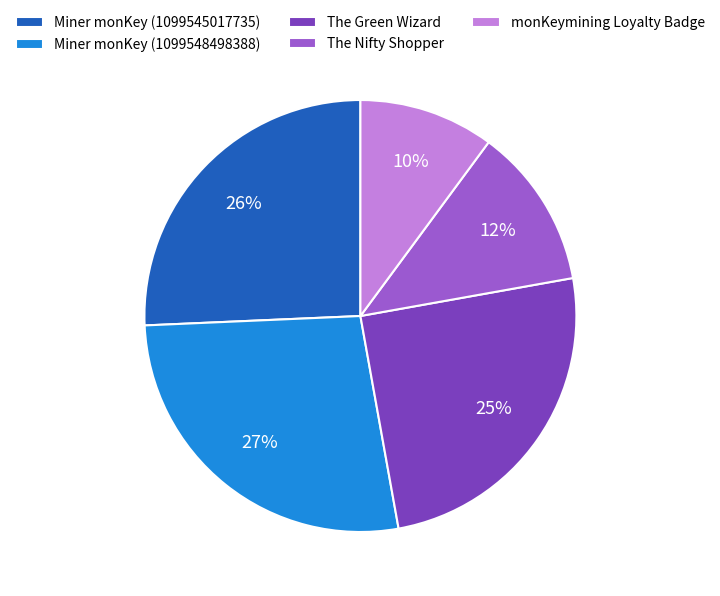

Does any single category account for the majority?

No